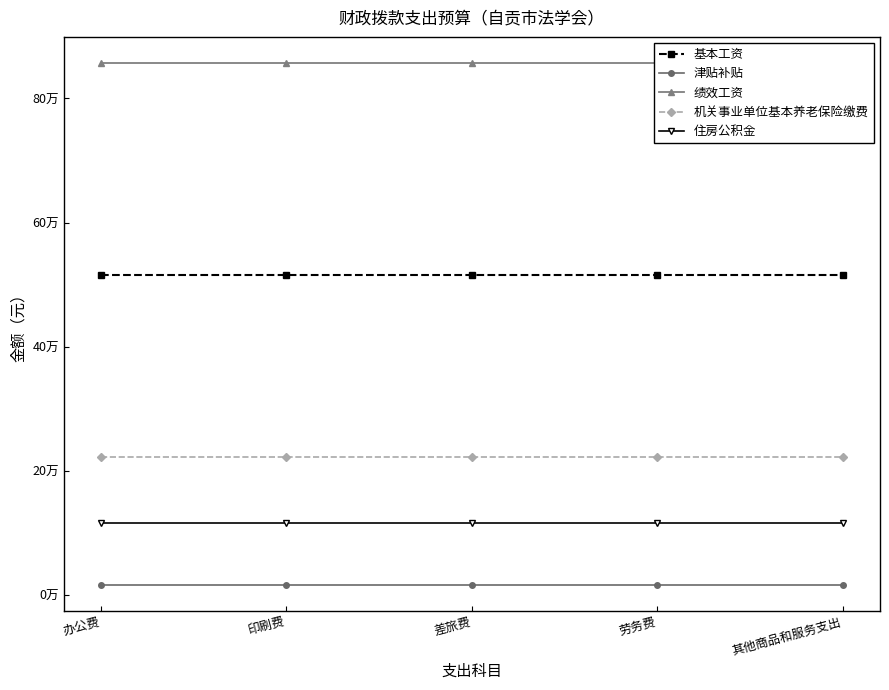

True or false: 基本工资 and 绩效工资 cross at least once.

False